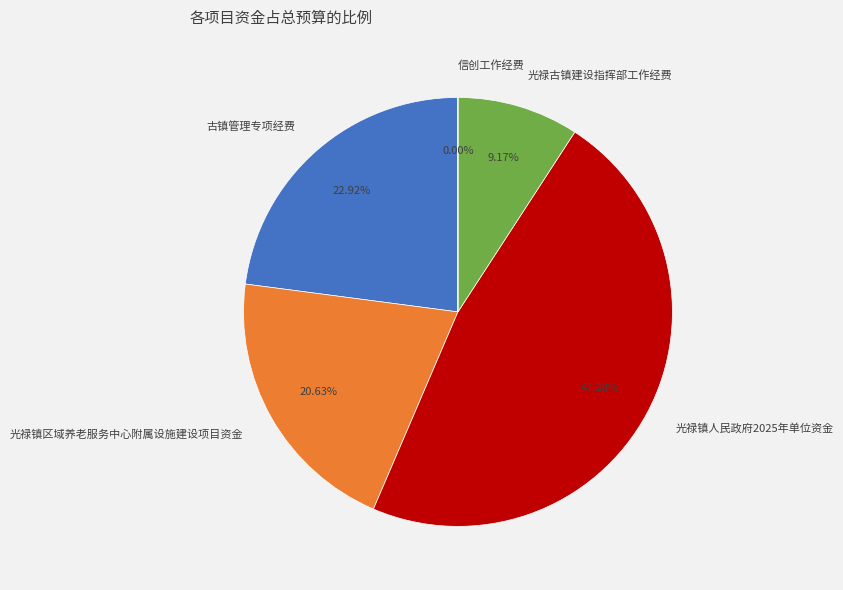

Does any single category account for the majority?

No